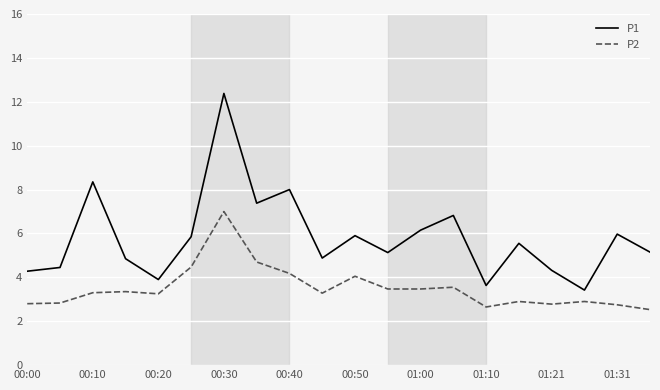

Is this an area chart (filled region under the line)?

No